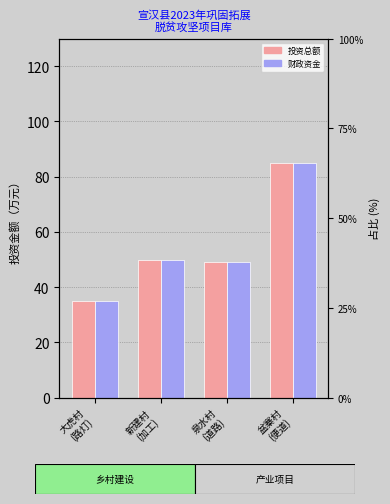

At which category does the chart reach its peak across all series?

盆寨村
(便道)